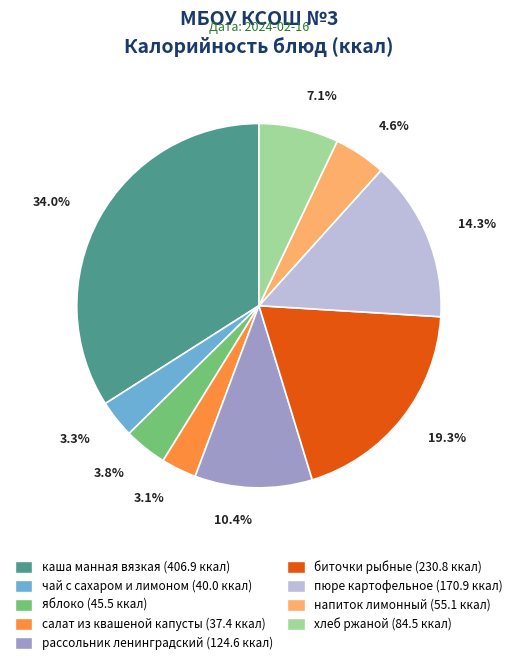

How many segments does this pie chart have?

9